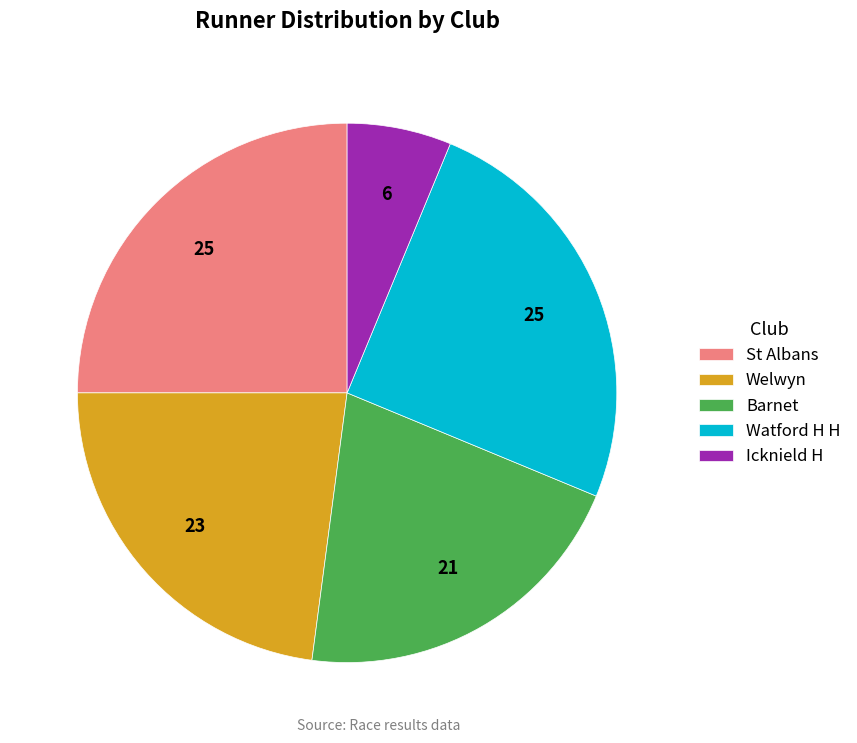

Do Welwyn and Watford H H together represent more than half of the pie?

No